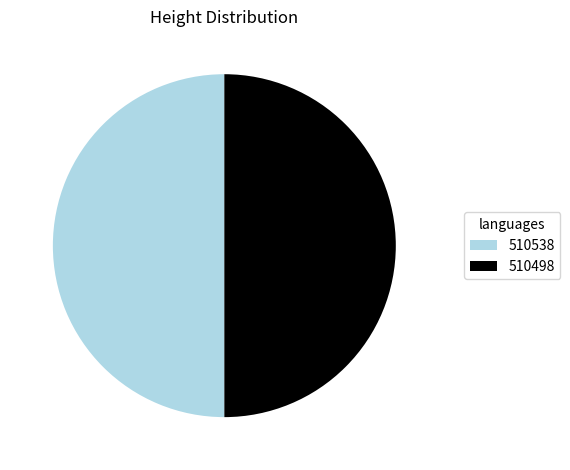

What is the ratio of the value at 510538 to the value at 510498?

1.0